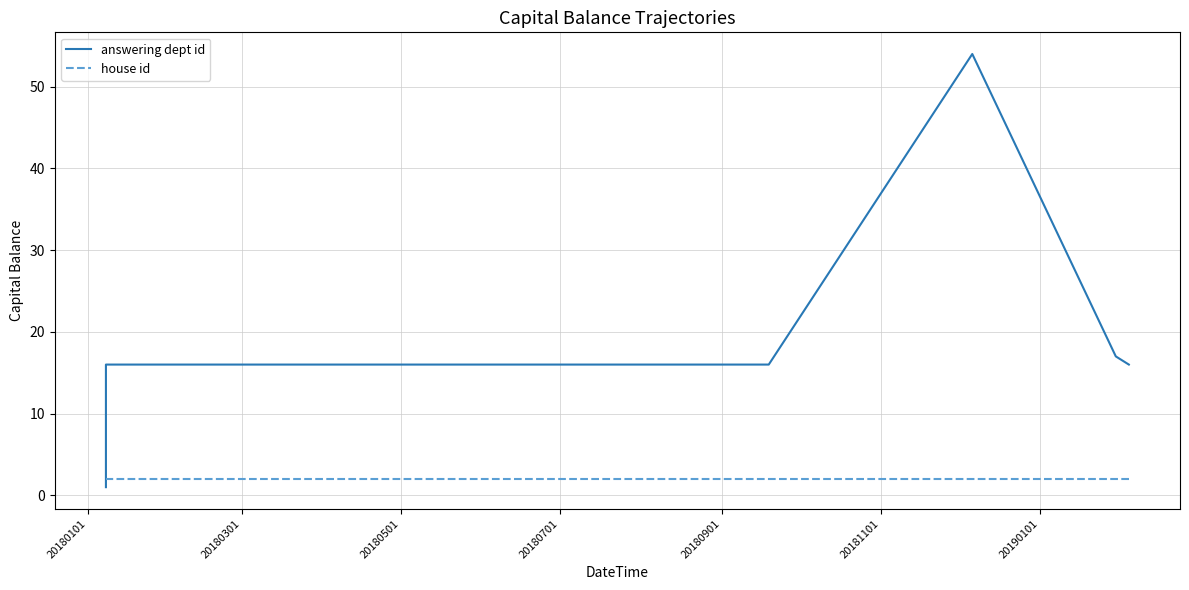

Is it true that house id equals 1 at 8?

False